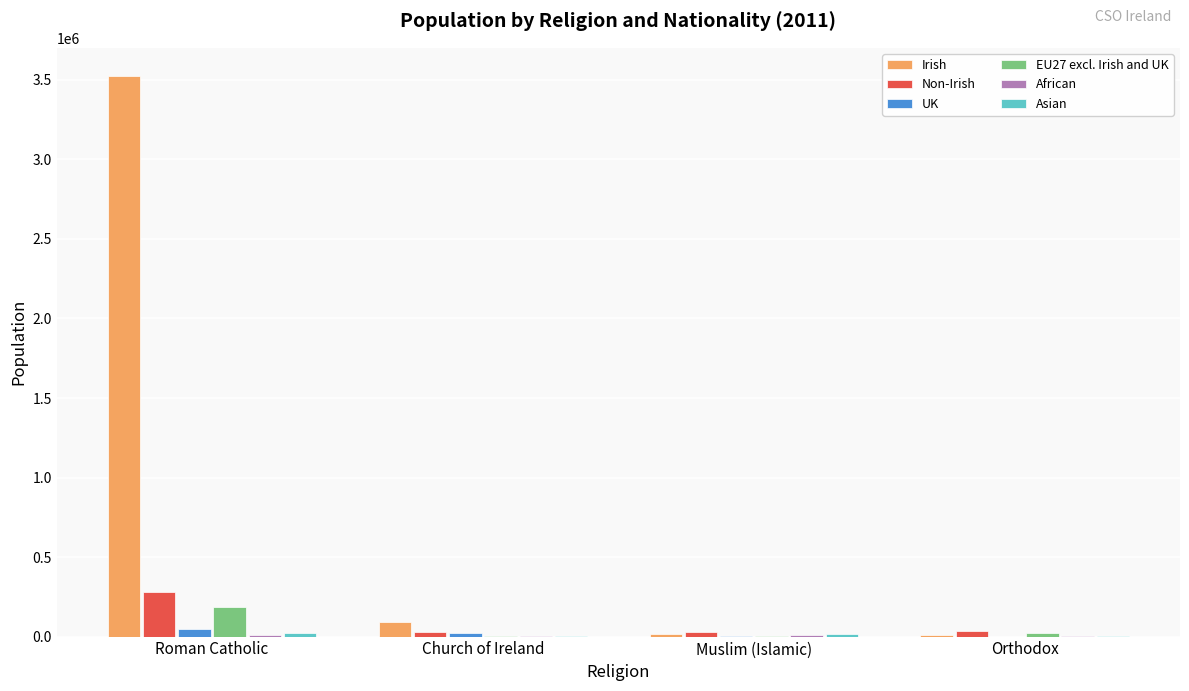

Which series has the widest spread of values?

Irish